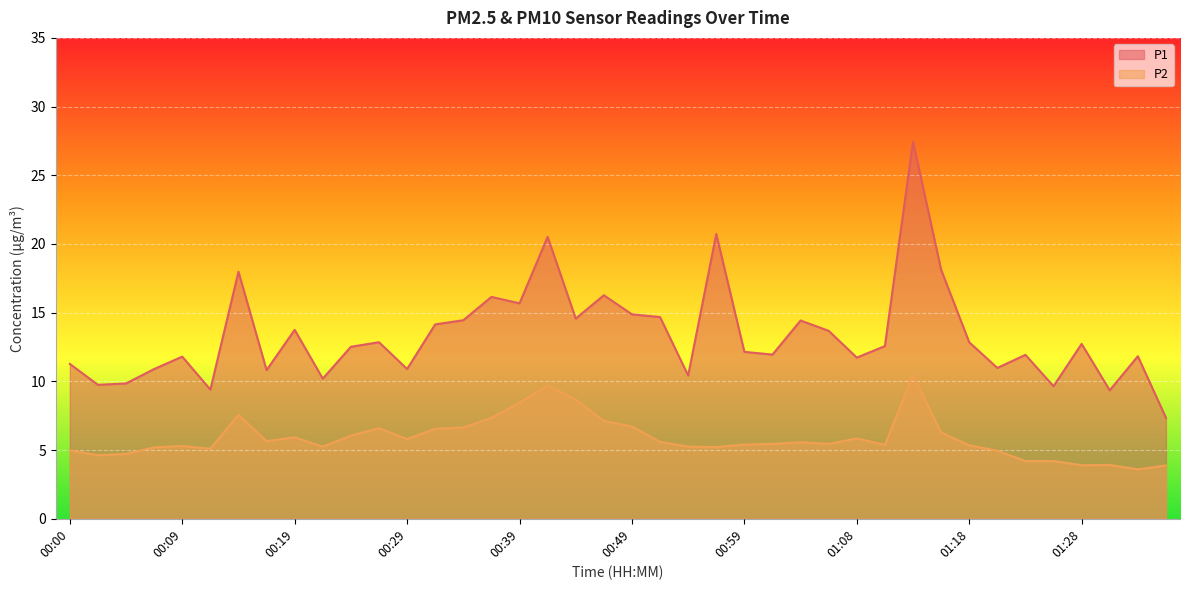

Where does the P1 series first go above 12?

00:14